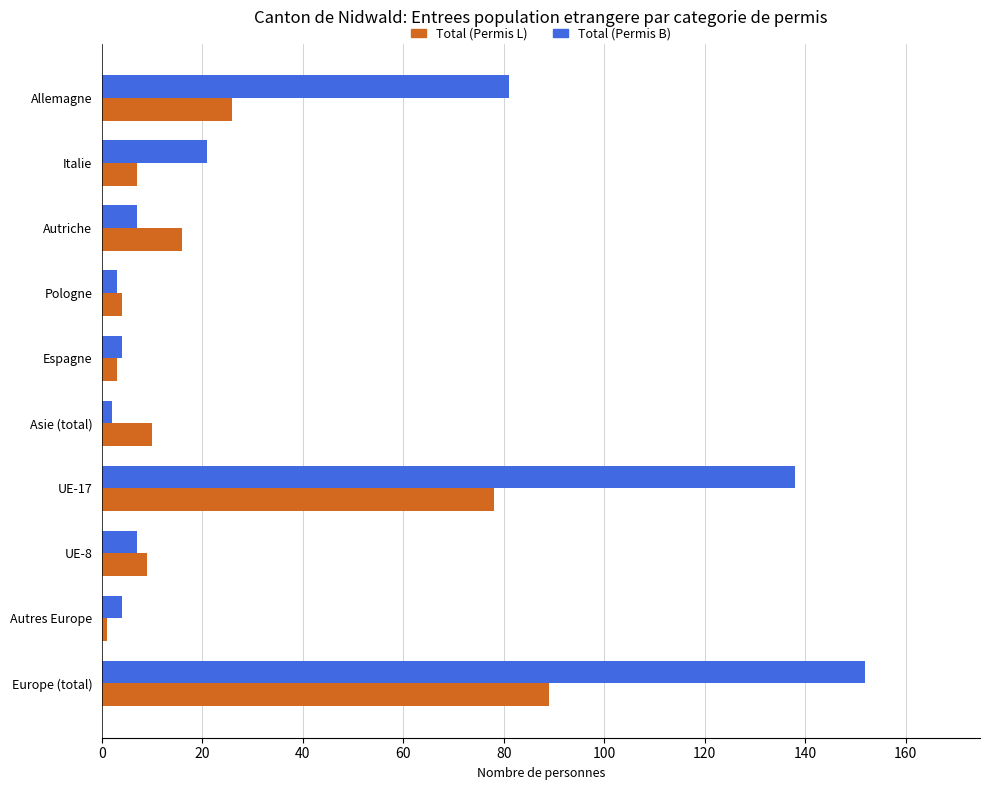

Where is Total (Permis L) nearest to the value 45?

Allemagne